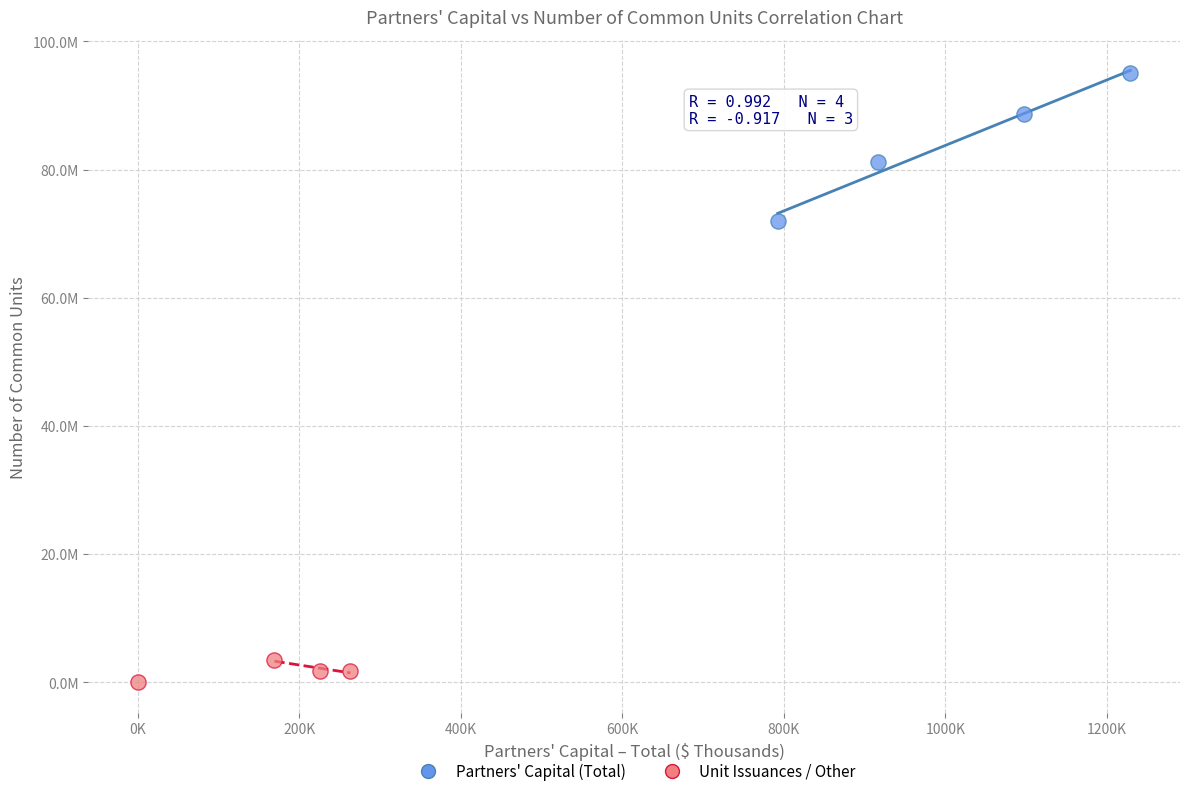

Which series has the widest spread of Y values?

Partners' Capital (Total)